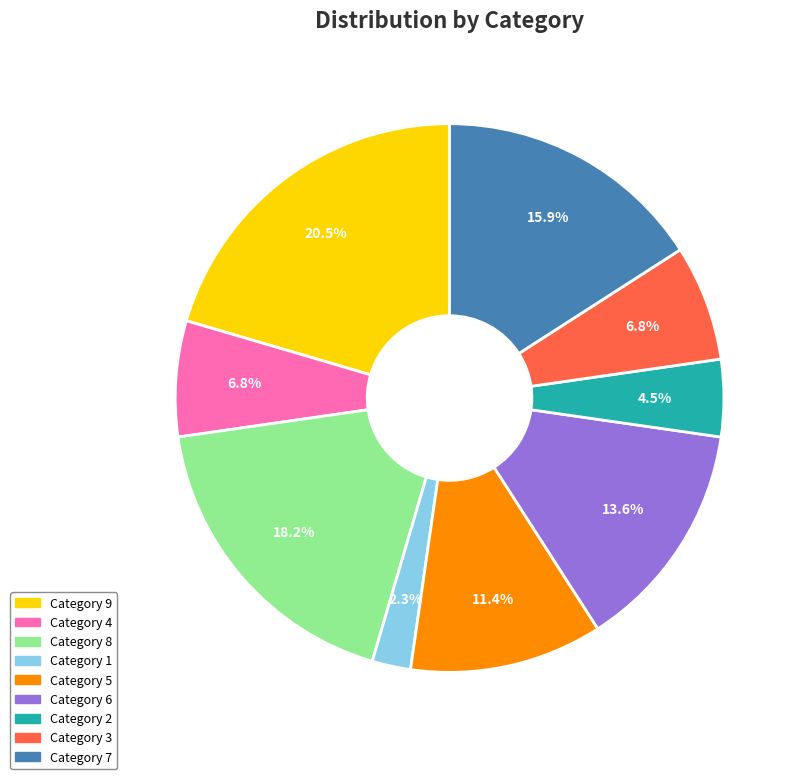

Is there any slice that represents more than half of the pie?

No